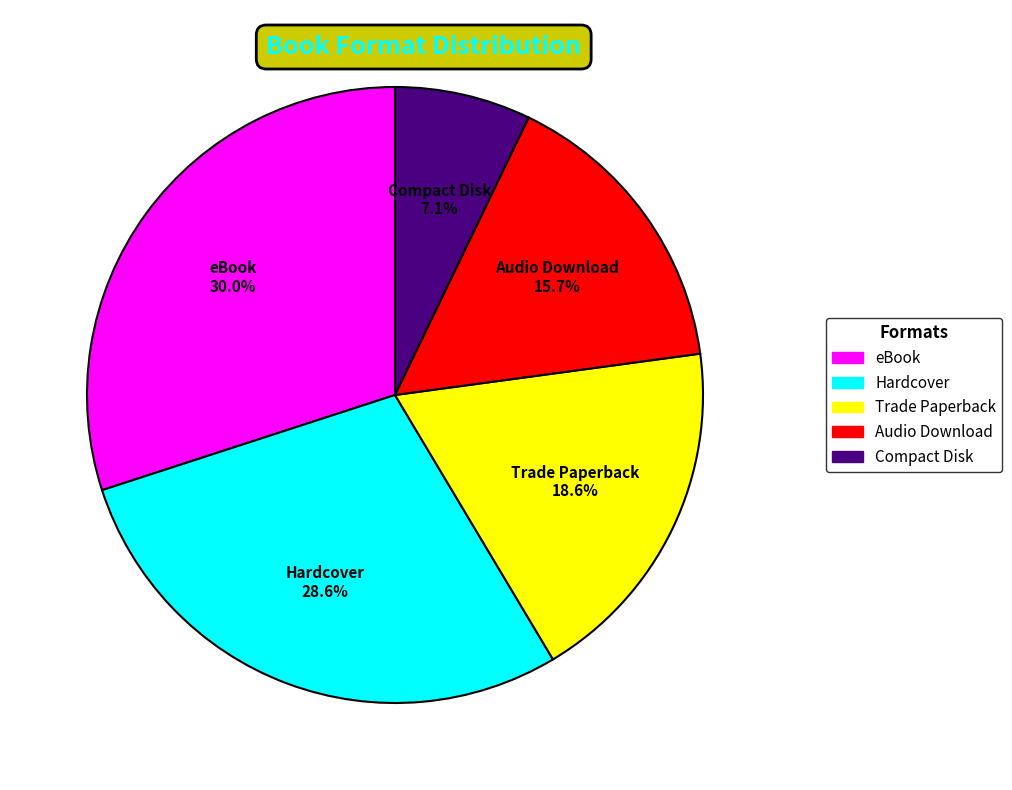

What is the ratio of the value at eBook to the value at Audio Download?

1.9